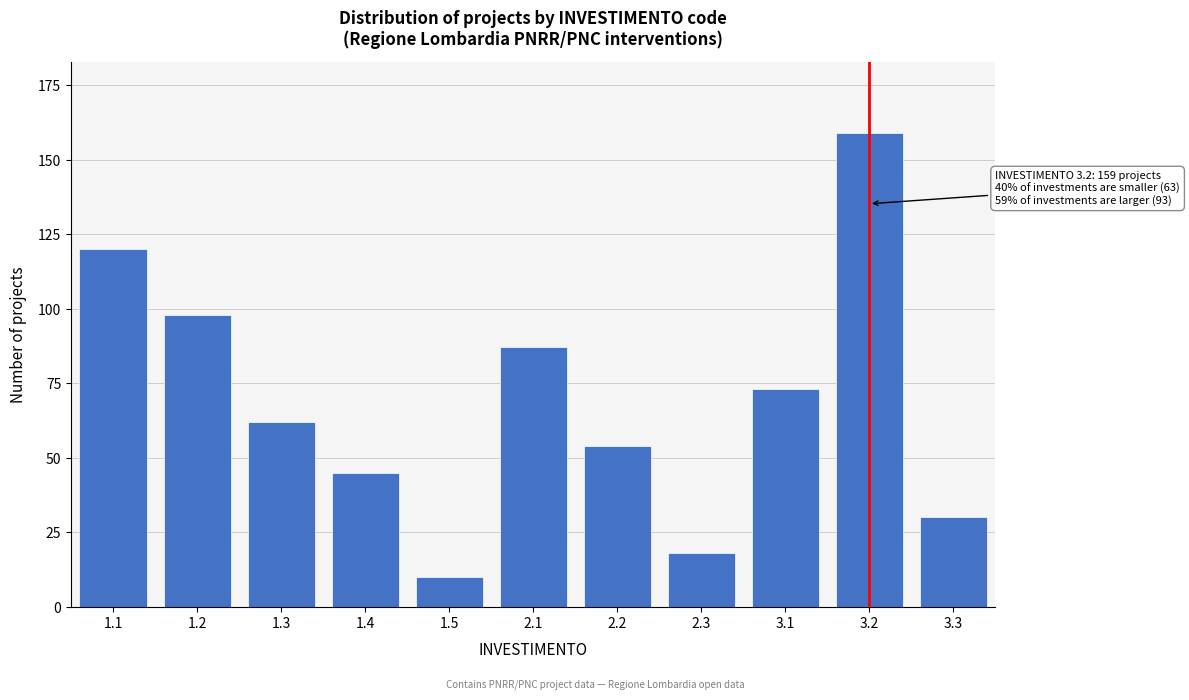

Reading left to right, transcribe all the data shown in this chart.

120	98	62	45	10	87	54	18	73	159	30